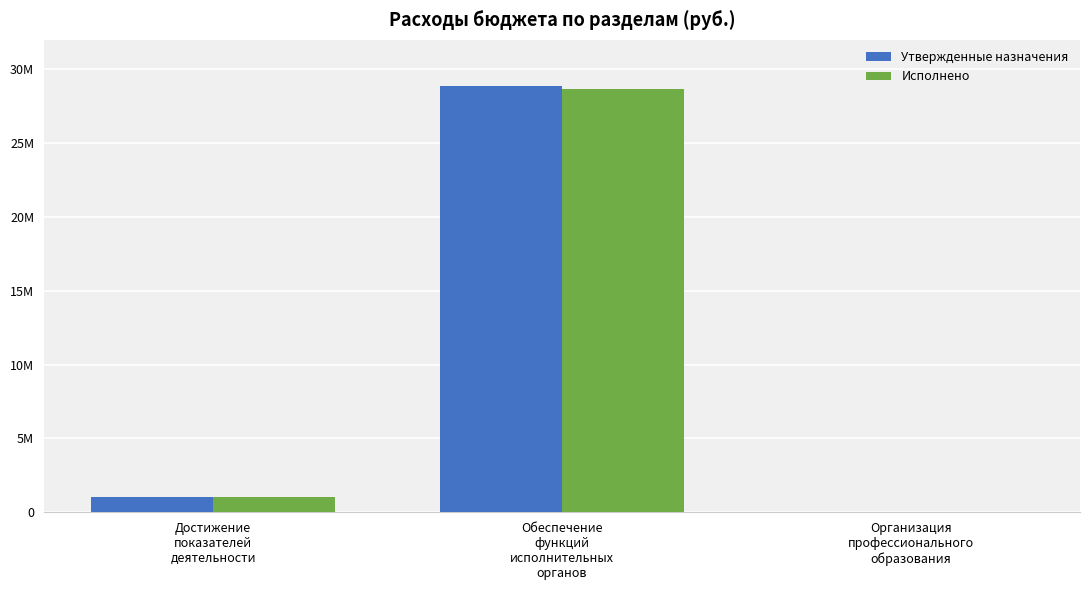

Is the value of Утвержденные назначения at Достижение
показателей
деятельности greater than the value of Исполнено at Обеспечение
функций
исполнительных
органов?

No